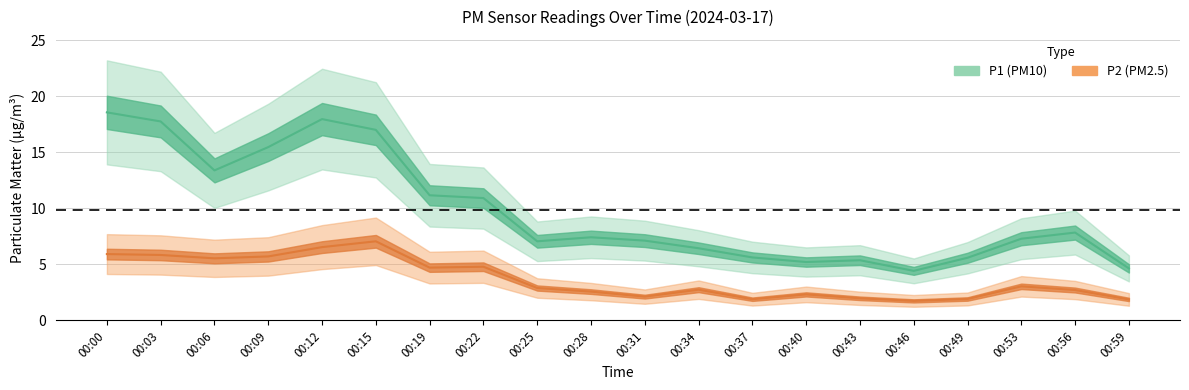

Which series changed the most between 00:19 and 00:31?

P1